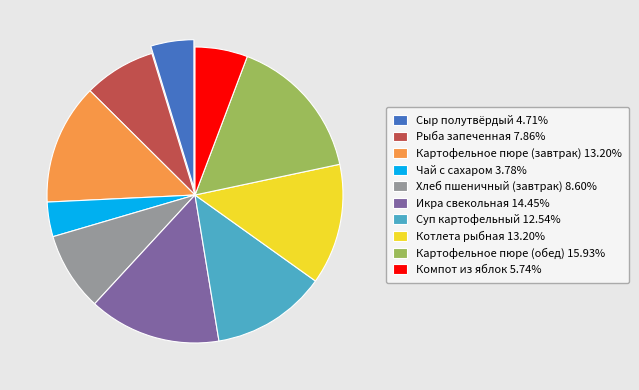

Approximately how many times larger is the value at Суп картофельный 12.54% compared to Хлеб пшеничный (завтрак) 8.60%?

1.5